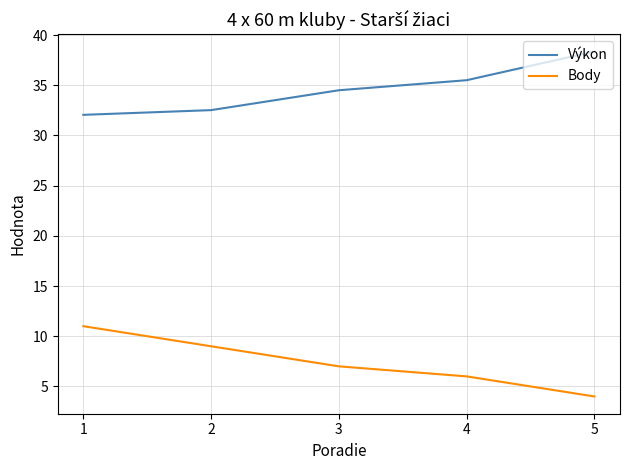

What is the total value across all series at 2?

41.5